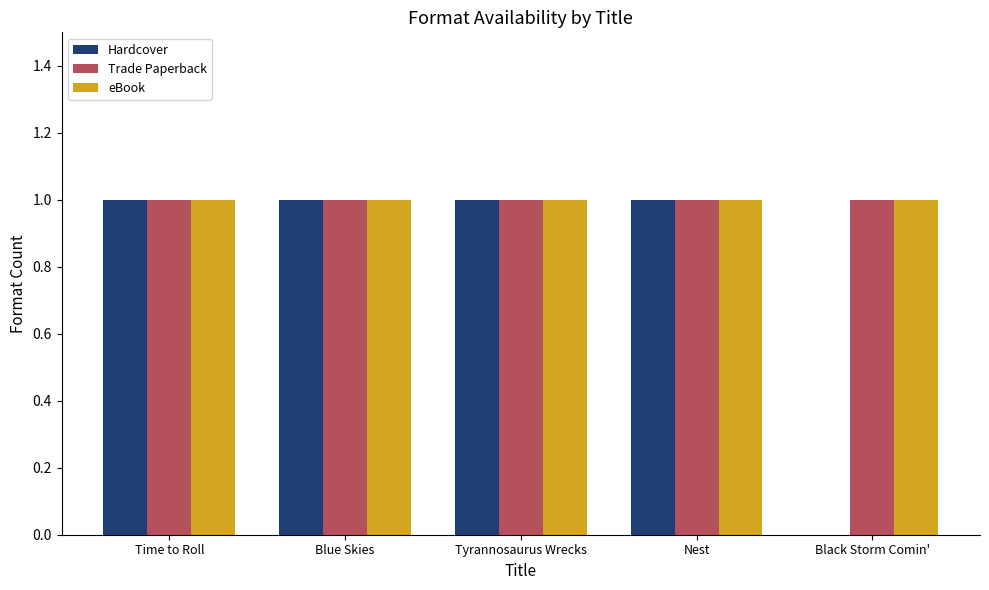

True or false: Hardcover has a value of 2 at Tyrannosaurus Wrecks.

False